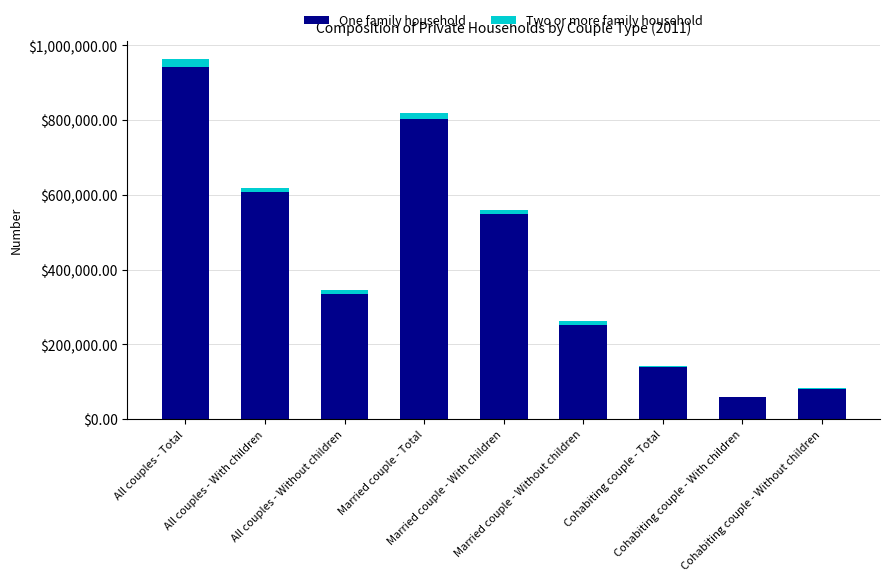

What is the maximum value for One family household?

943283